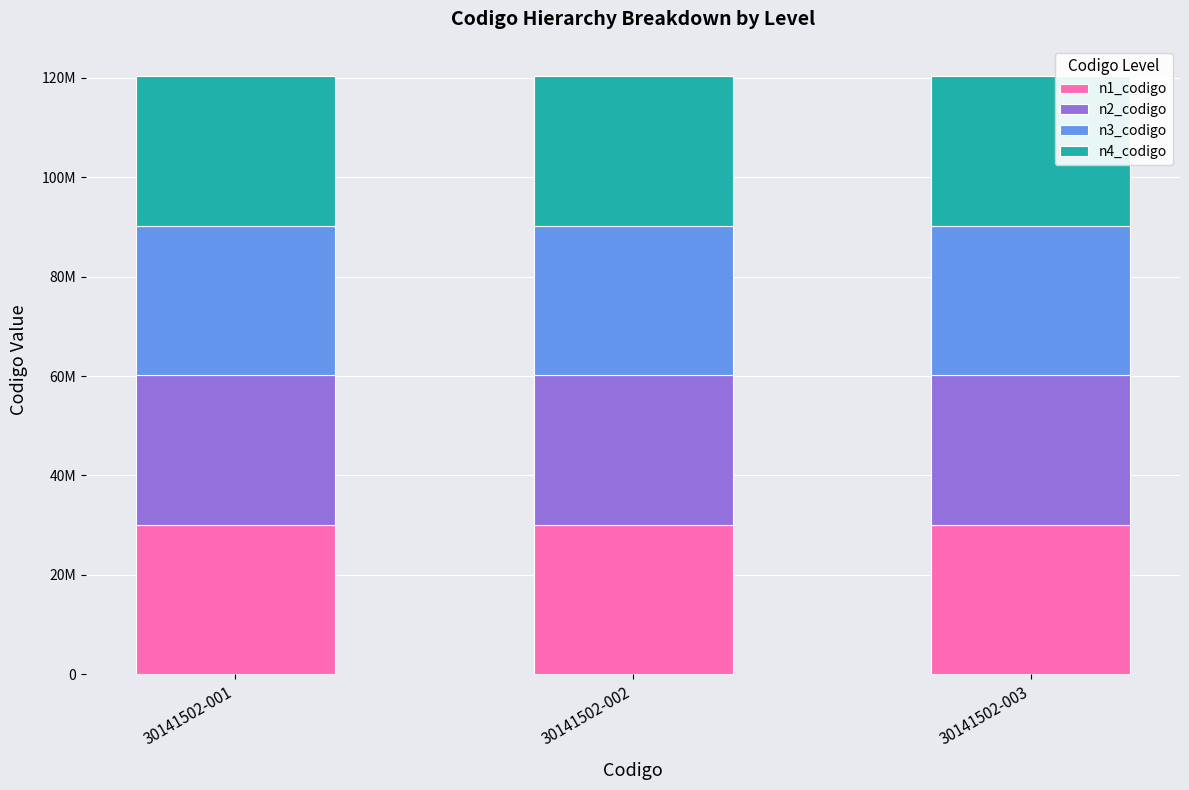

Where is n1_codigo nearest to the value 30000000?

30141502-001